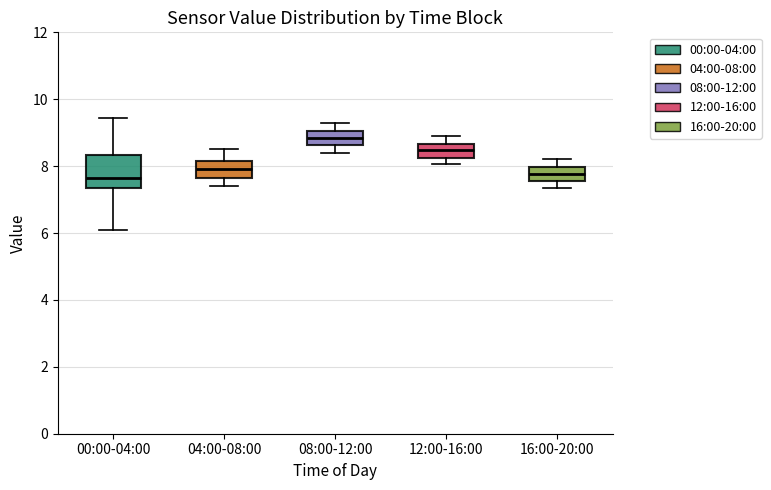

Where does the upper whisker of the box for 16:00-20:00 end on the y-axis? The values are not printed on the chart, so give them approximately, as read against the axis.

8.2